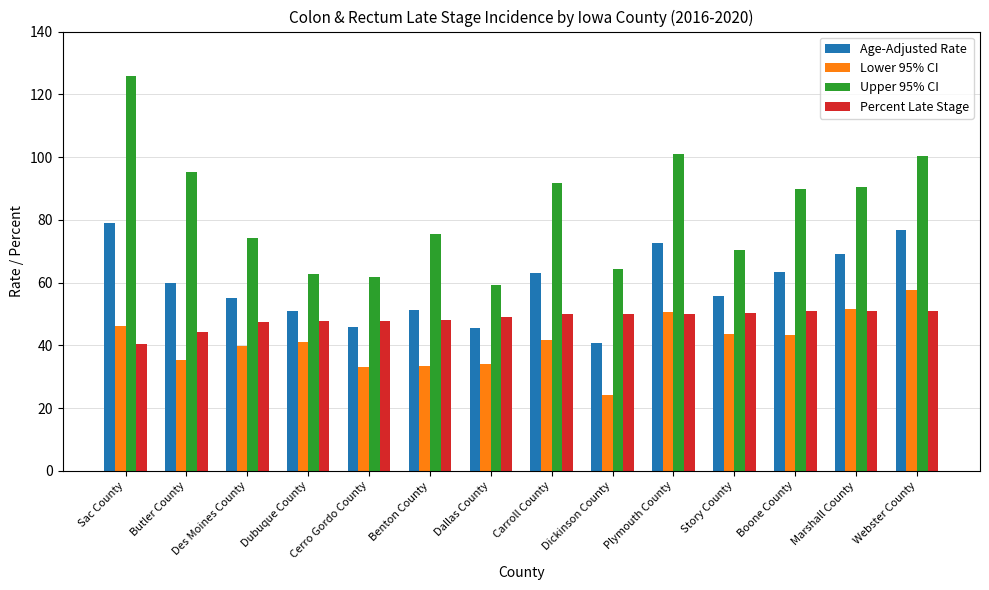

What is the value of the Age-Adjusted Rate bar at the 7th from the left?

45.4